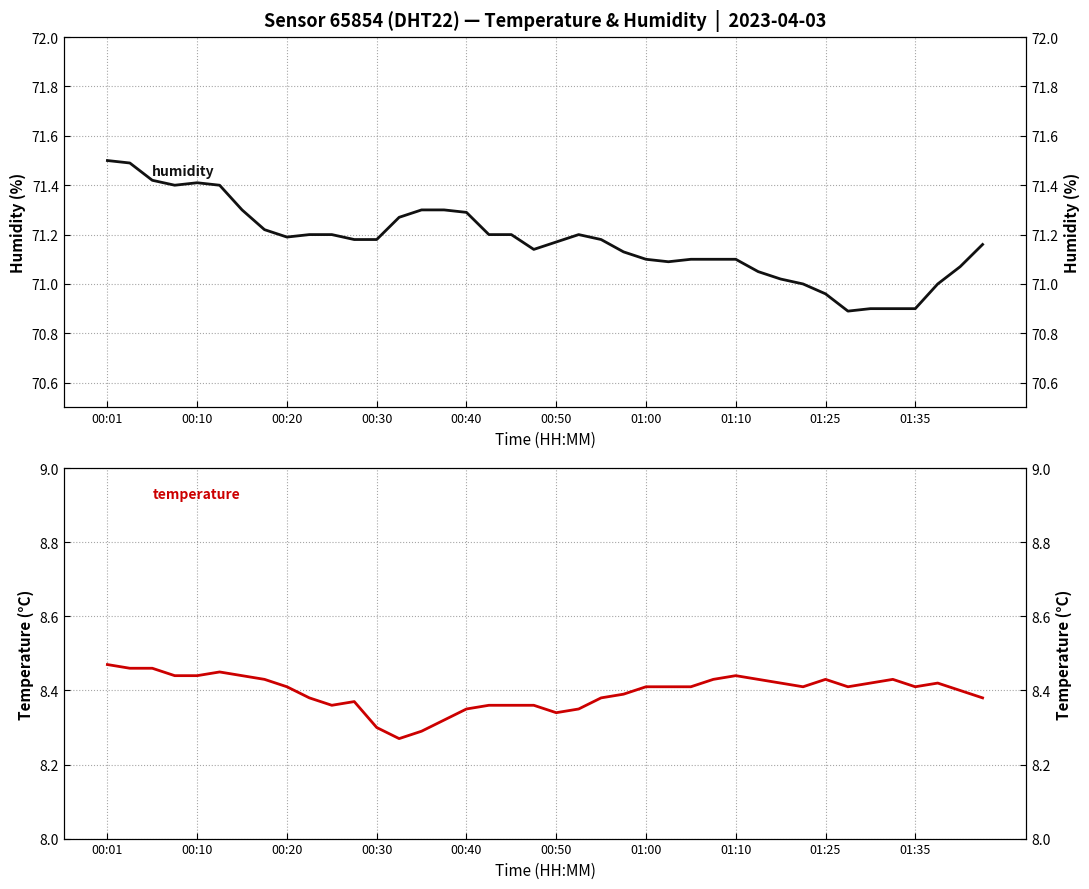

What is the total value across all series at 01:25?

79.4